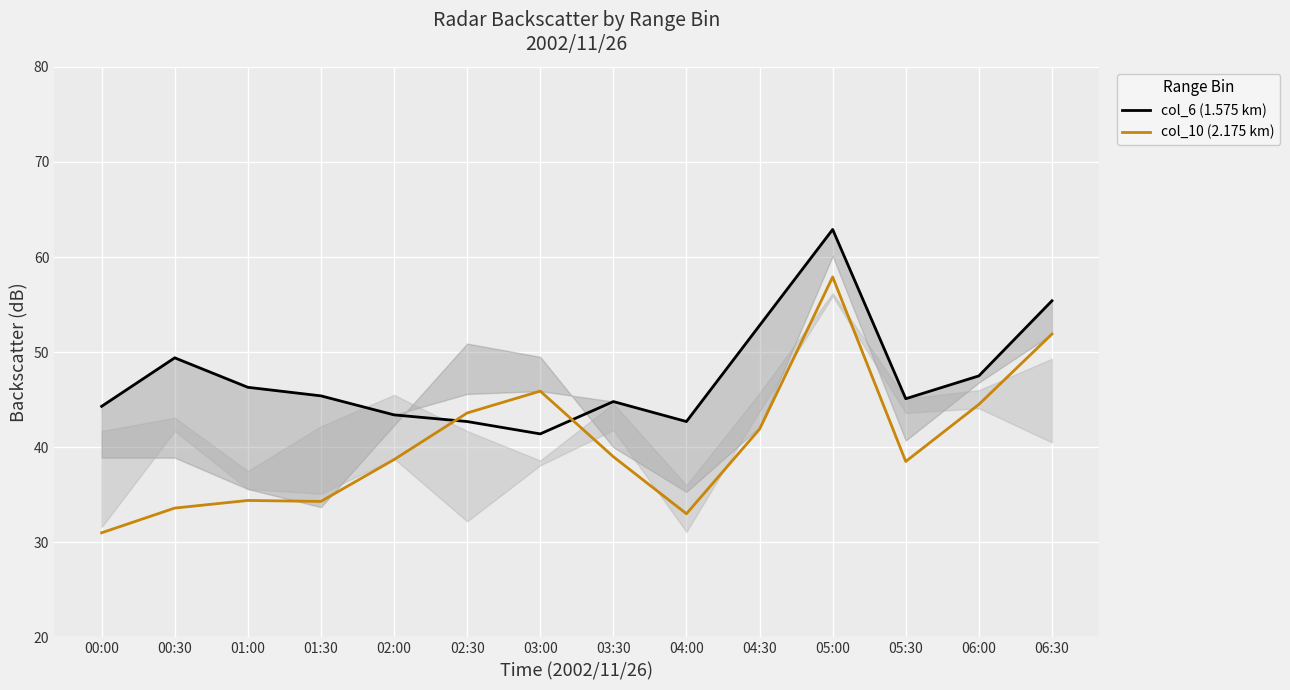

What is the sum of all col_10 (2.175 km) values?

568.2